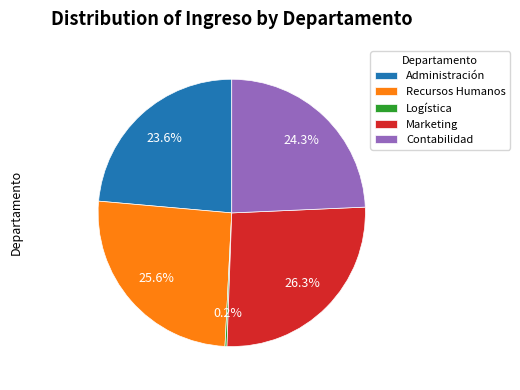

To the nearest percent, what is the combined percentage of Marketing and Contabilidad?

51%